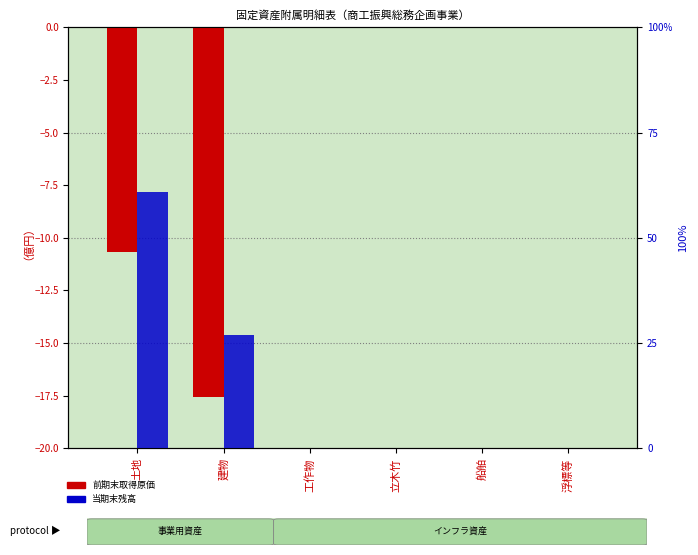

Are the bars grouped side by side (vs. stacked)?

Yes